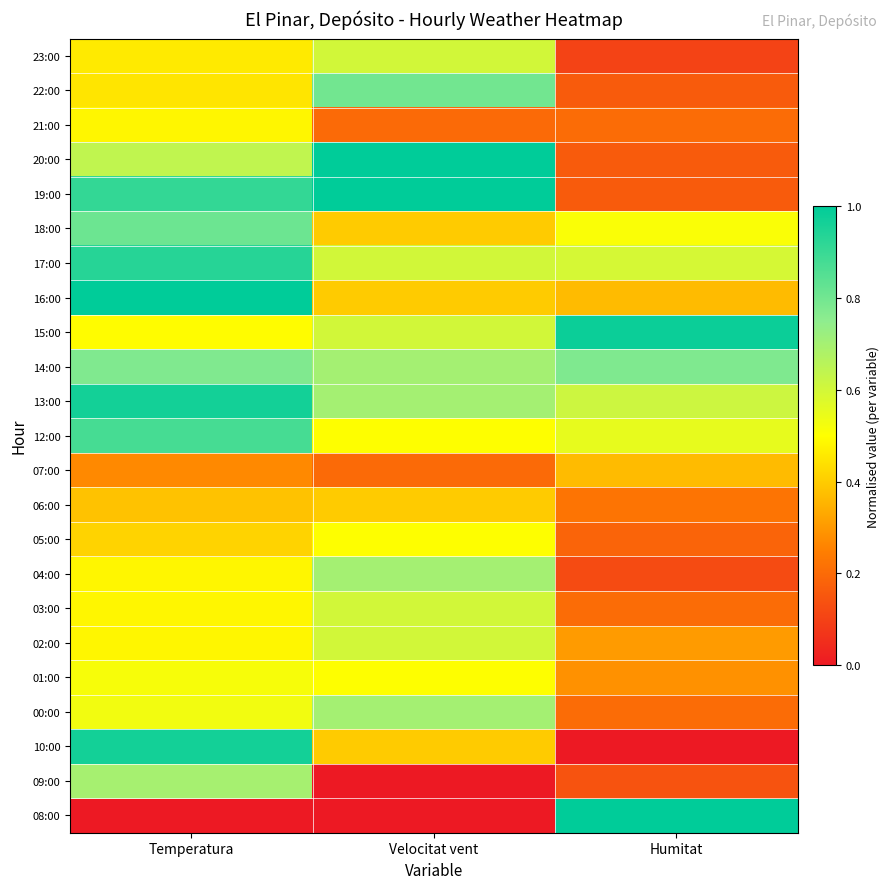

Reading left to right, transcribe all the data shown in this chart.

08:00: Temperatura=0.0	Velocitat vent=0.0	Humitat=1.0
09:00: Temperatura=0.7	Velocitat vent=0.0	Humitat=0.1
10:00: Temperatura=1.0	Velocitat vent=0.4	Humitat=0.0
00:00: Temperatura=0.5	Velocitat vent=0.7	Humitat=0.2
01:00: Temperatura=0.5	Velocitat vent=0.5	Humitat=0.3
02:00: Temperatura=0.5	Velocitat vent=0.6	Humitat=0.3
03:00: Temperatura=0.5	Velocitat vent=0.6	Humitat=0.2
04:00: Temperatura=0.5	Velocitat vent=0.7	Humitat=0.1
05:00: Temperatura=0.4	Velocitat vent=0.5	Humitat=0.2
06:00: Temperatura=0.4	Velocitat vent=0.4	Humitat=0.2
07:00: Temperatura=0.3	Velocitat vent=0.2	Humitat=0.4
12:00: Temperatura=0.9	Velocitat vent=0.5	Humitat=0.6
13:00: Temperatura=1.0	Velocitat vent=0.7	Humitat=0.6
14:00: Temperatura=0.8	Velocitat vent=0.7	Humitat=0.8
15:00: Temperatura=0.5	Velocitat vent=0.6	Humitat=1.0
16:00: Temperatura=1.0	Velocitat vent=0.4	Humitat=0.4
17:00: Temperatura=0.9	Velocitat vent=0.6	Humitat=0.6
18:00: Temperatura=0.8	Velocitat vent=0.4	Humitat=0.5
19:00: Temperatura=0.9	Velocitat vent=1.0	Humitat=0.2
20:00: Temperatura=0.6	Velocitat vent=1.0	Humitat=0.2
21:00: Temperatura=0.5	Velocitat vent=0.2	Humitat=0.2
22:00: Temperatura=0.4	Velocitat vent=0.8	Humitat=0.2
23:00: Temperatura=0.5	Velocitat vent=0.6	Humitat=0.1